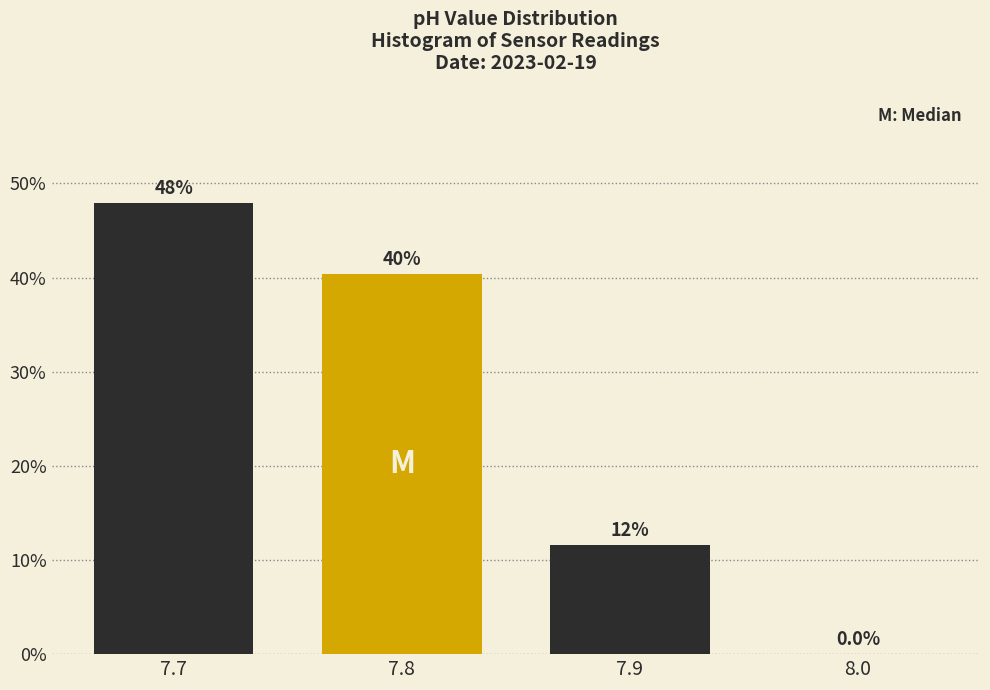

Over which range of the x-axis is the bar tallest?

7.65 to 7.75